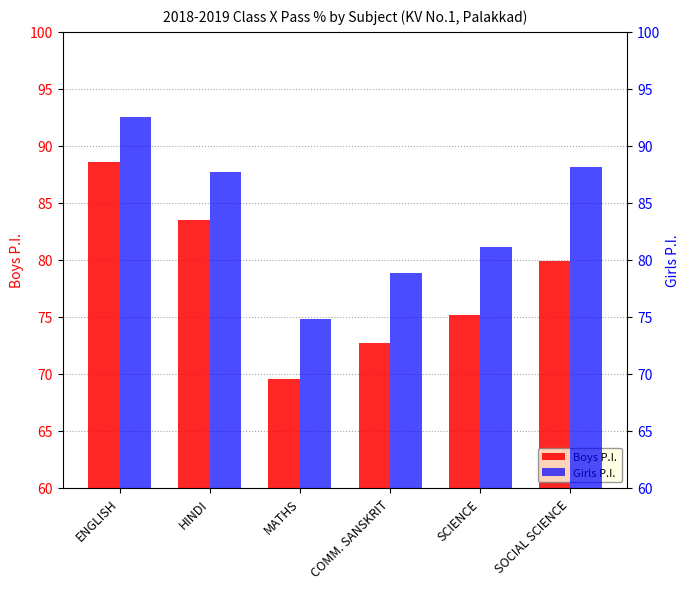

What is the minimum value for Girls P.I.?

74.8